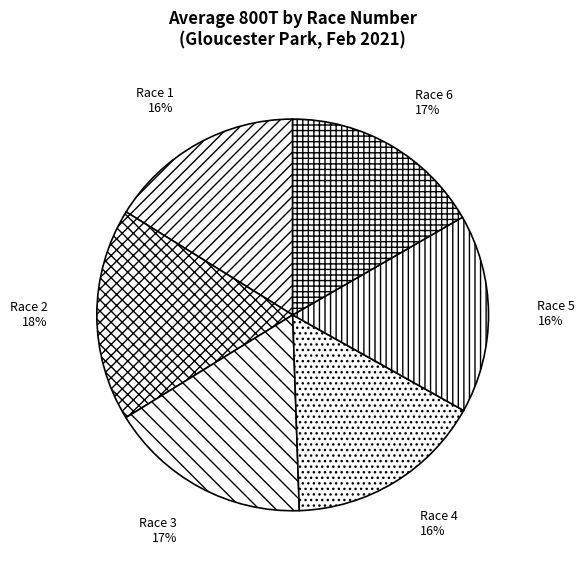

How many segments does this pie chart have?

6